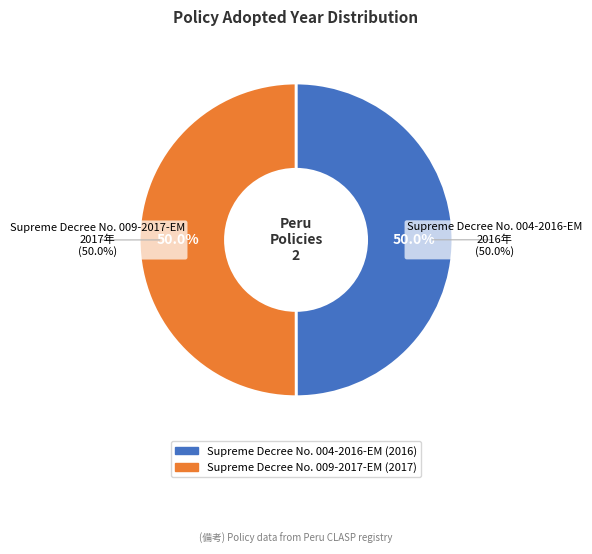

Combined, do Supreme Decree No. 004-2016-EM and Supreme Decree No. 009-2017-EM account for over 50%?

Yes